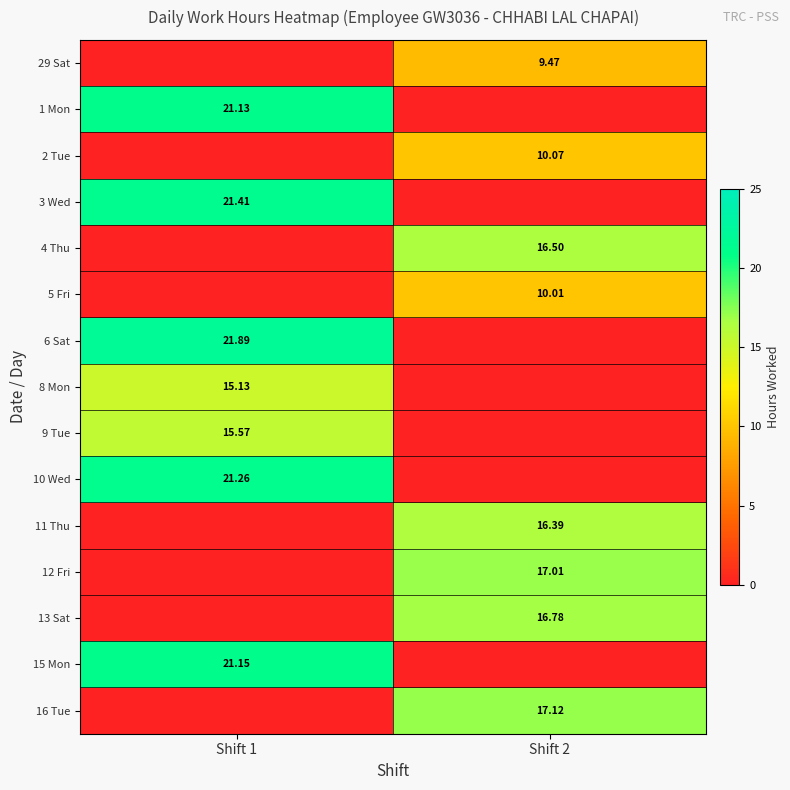

Is the value of 10 Wed at Shift 1 greater than the value of 29 Sat at Shift 2?

Yes